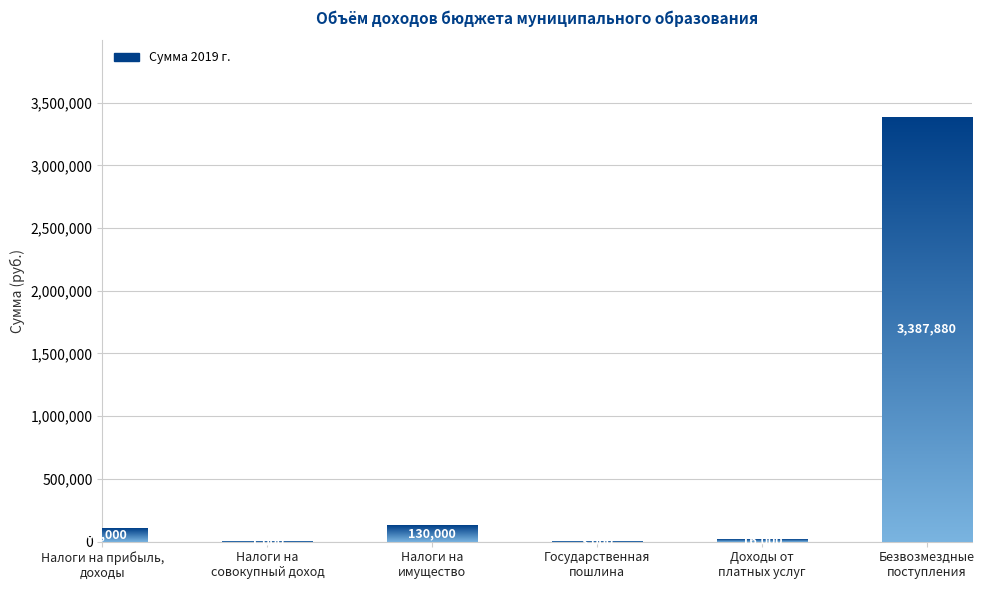

Count the number of categories in the chart.

6